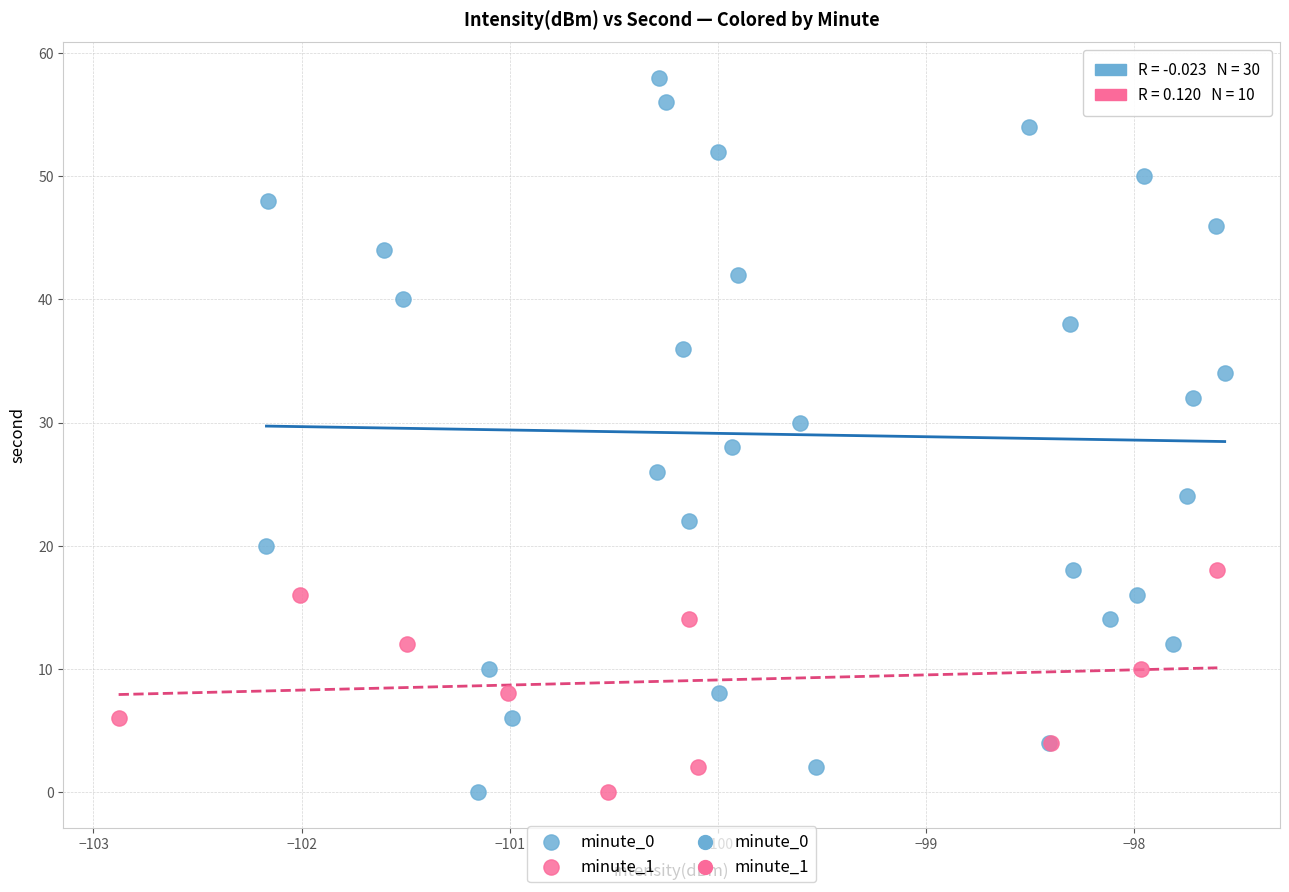

Which series has the largest Y range (max minus min)?

minute_0